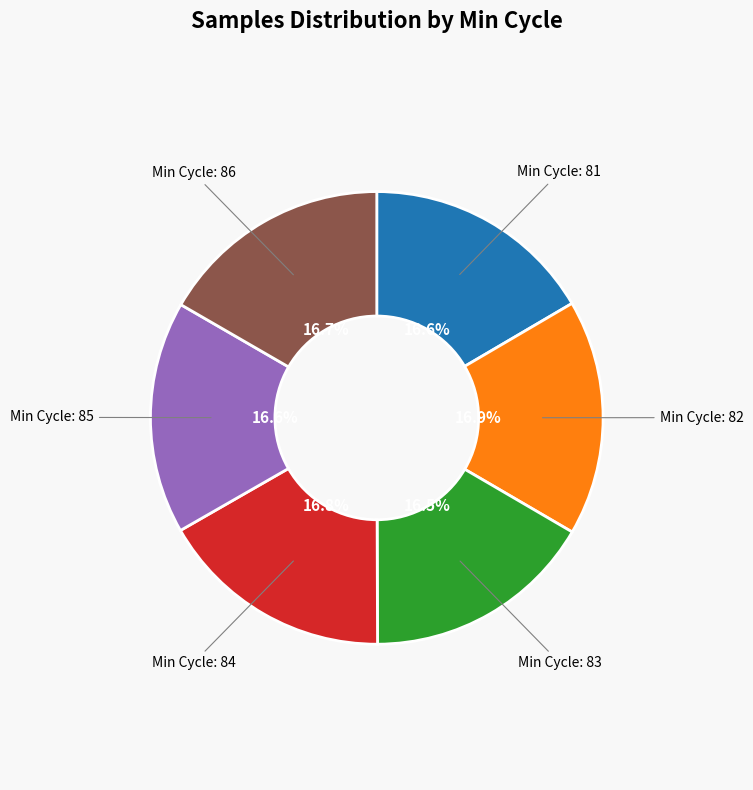

Is there a majority slice in this chart?

No